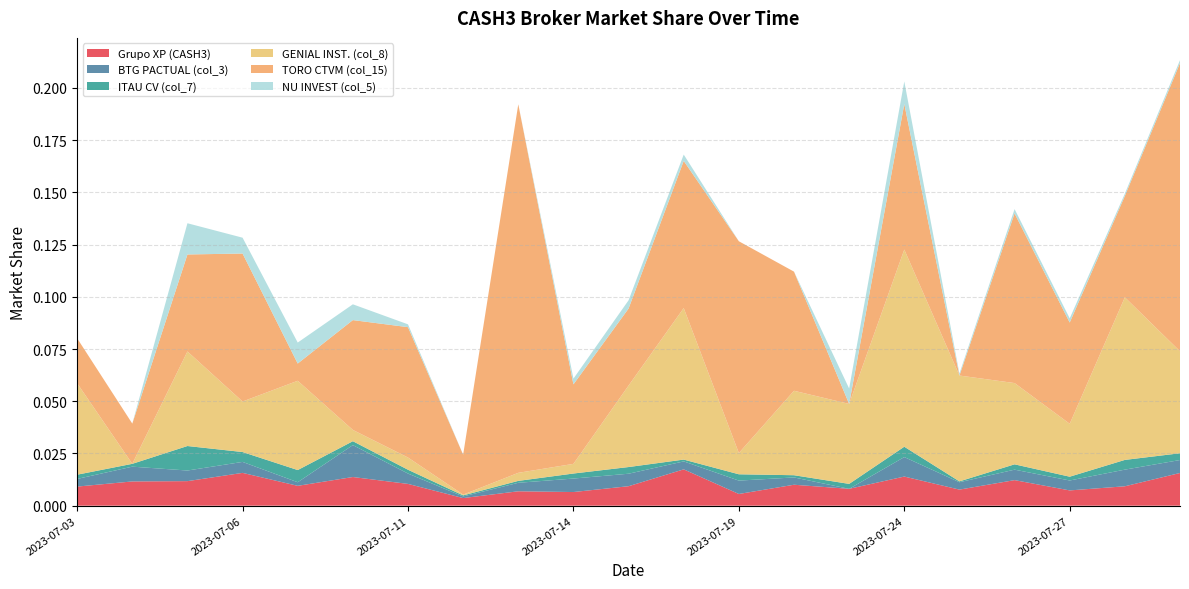

Reading right to left, what are all the values shown in this chart?

Grupo XP (CASH3): 0.0	0.0	0.0	0.0	0.0	0.0	0.0	0.0	0.0	0.0	0.0	0.0	0.0	0.0	0.0	0.0	0.0	0.0	0.0	0.0	0.0
BTG PACTUAL (col_3): 0.0	0.0	0.0	0.0	0.0	0.0	0.0	0.0	0.0	0.0	0.0	0.0	0.0	0.0	0.0	0.0	0.0	0.0	0.0	0.0	0.0
ITAU CV (col_7): 0.0	0.0	0.0	0.0	0.0	0.0	0.0	0.0	0.0	0.0	0.0	0.0	0.0	0.0	0.0	0.0	0.0	0.0	0.0	0.0	0.0
GENIAL INST. (col_8): 0.0	0.1	0.0	0.0	0.1	0.1	0.0	0.0	0.0	0.1	0.0	0.0	0.0	0.0	0.0	0.0	0.0	0.0	0.0	0.0	0.0
TORO CTVM (col_15): 0.1	0.0	0.0	0.1	0.0	0.1	0.0	0.1	0.1	0.1	0.0	0.0	0.2	0.0	0.1	0.1	0.0	0.1	0.0	0.0	0.0
NU INVEST (col_5): 0.0	0.0	0.0	0.0	0.0	0.0	0.0	0.0	0.0	0.0	0.0	0.0	0.0	0.0	0.0	0.0	0.0	0.0	0.0	0.0	0.0